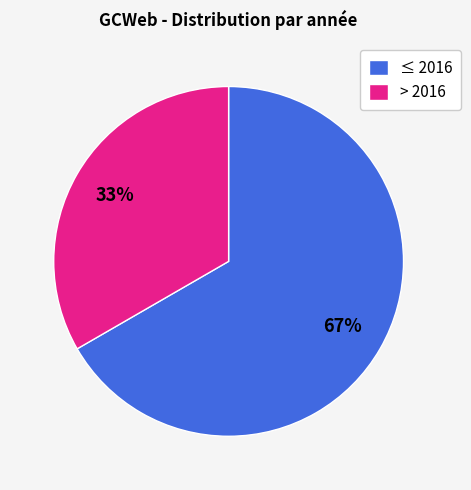

Which slice is the smallest?

> 2016